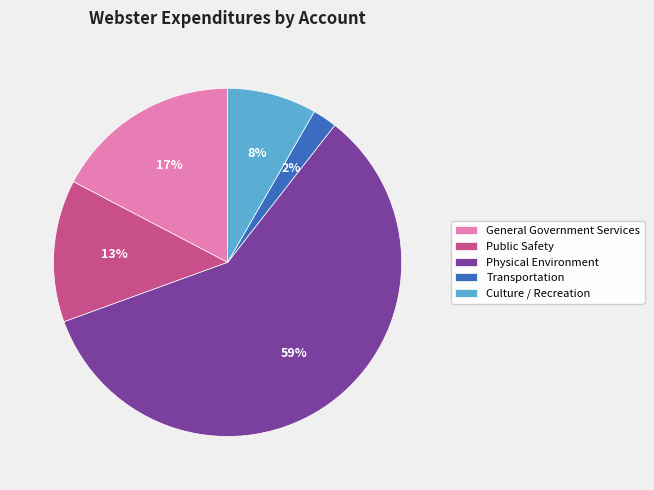

Does any single category account for the majority?

Yes